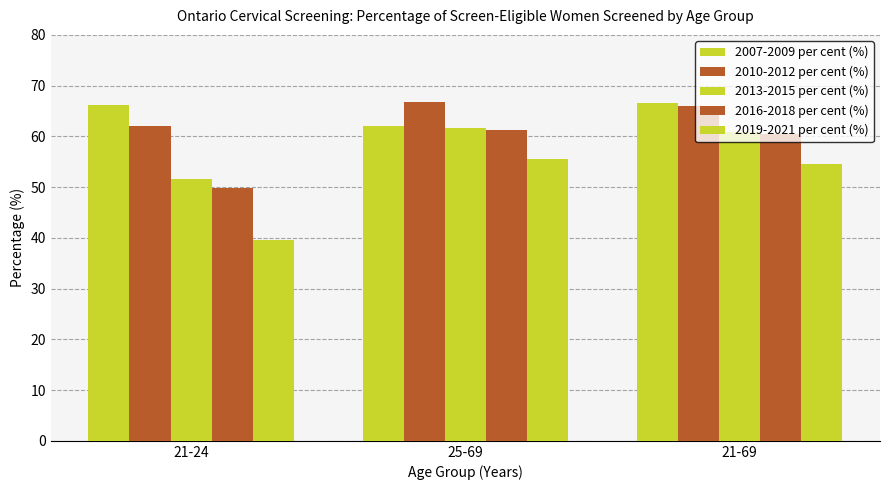

Reading right to left, list all the values displayed in this chart.

2007-2009 per cent (%): 21-69=66.6	25-69=62.1	21-24=66.1
2010-2012 per cent (%): 21-69=66.0	25-69=66.7	21-24=62.1
2013-2015 per cent (%): 21-69=60.8	25-69=61.7	21-24=51.6
2016-2018 per cent (%): 21-69=60.4	25-69=61.2	21-24=49.8
2019-2021 per cent (%): 21-69=54.5	25-69=55.6	21-24=39.5